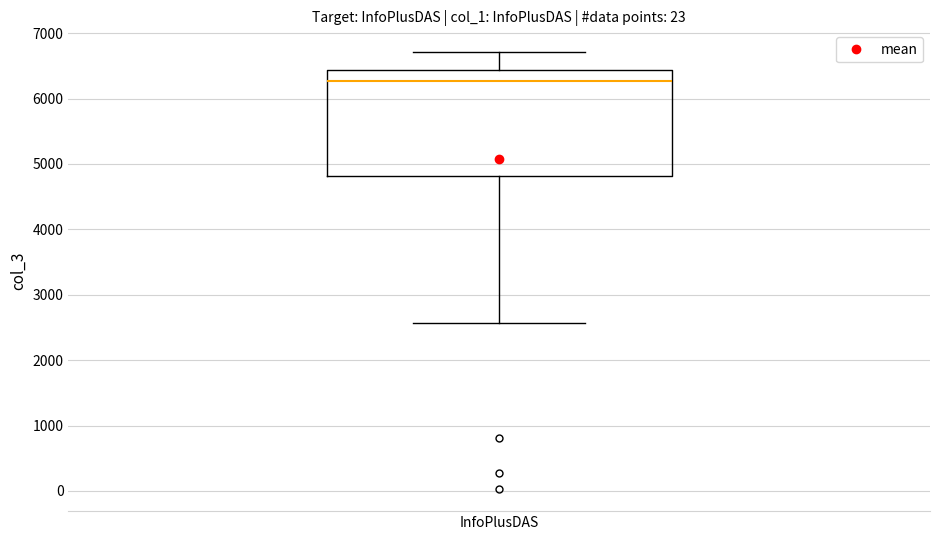

Read this box plot against the y-axis: the position of the median line, the range covered by the box, and the ends of both whiskers. The values are not printed on the chart, so give them approximately, as read against the axis.

median 6300, box 4800 to 6400, whiskers 2600 to 6700